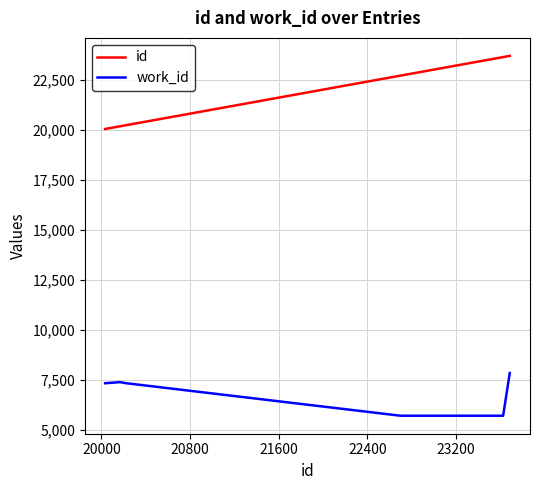

Rank the series by their average value, from lowest to highest.

work_id, id